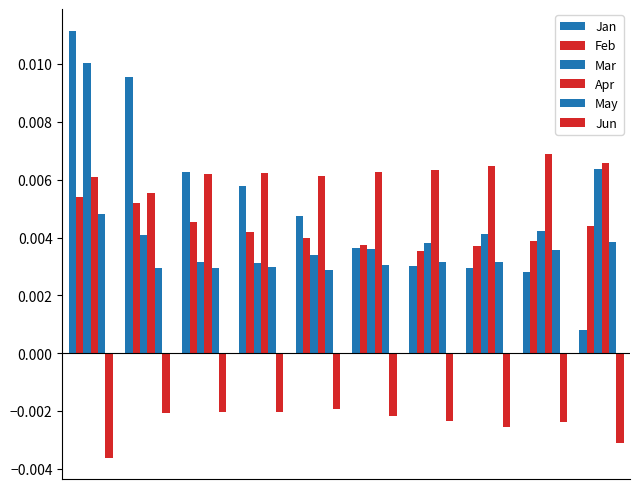

How many categories are shown in the chart?

10